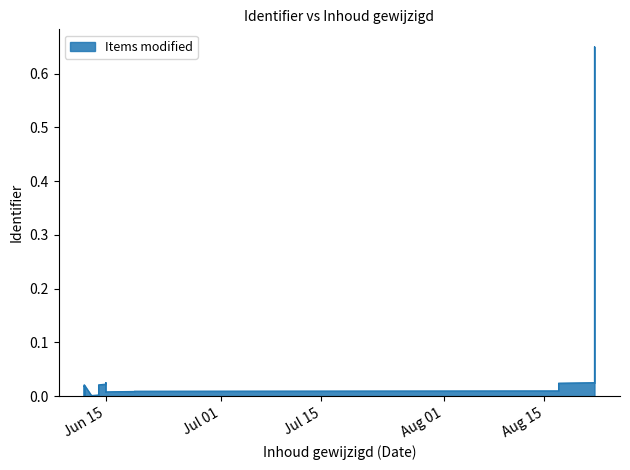

Is it true that the value at 2023-06-19 is 0.0?

False